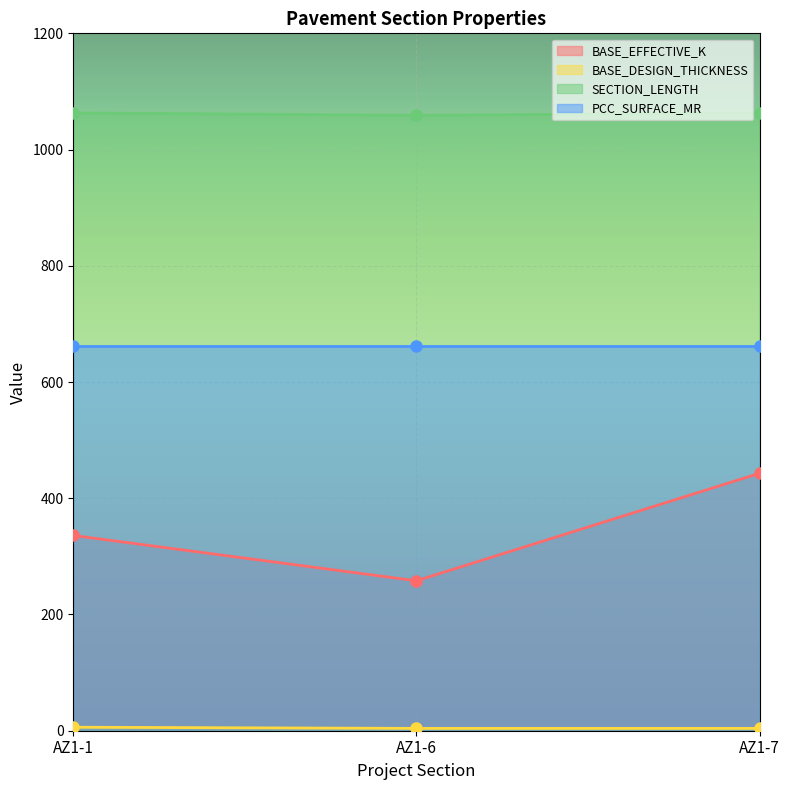

Where is BASE_EFFECTIVE_K nearest to the value 350?

AZ1-1